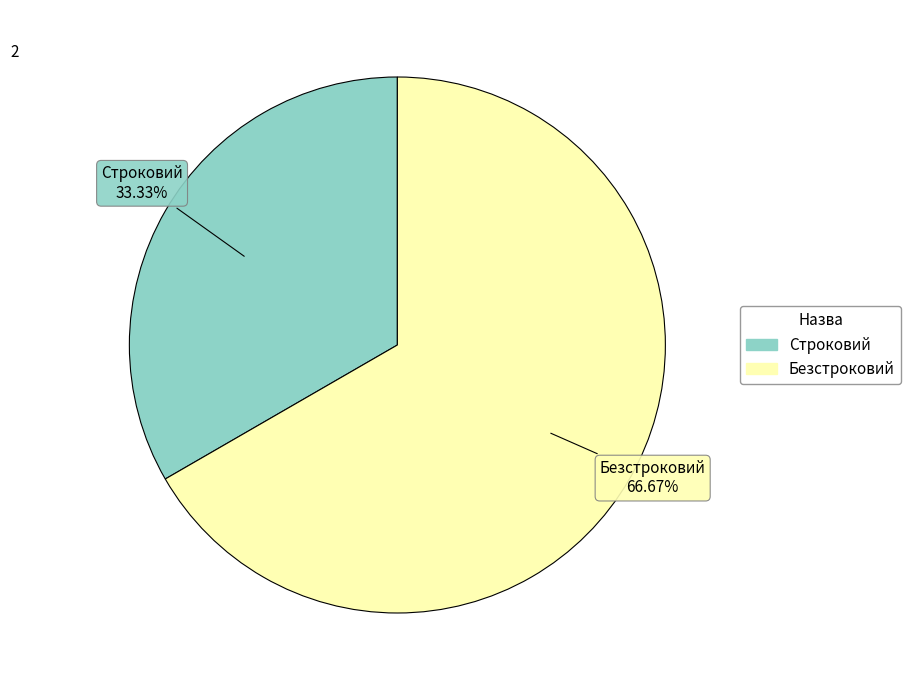

What is the smallest slice in the pie chart?

Строковий